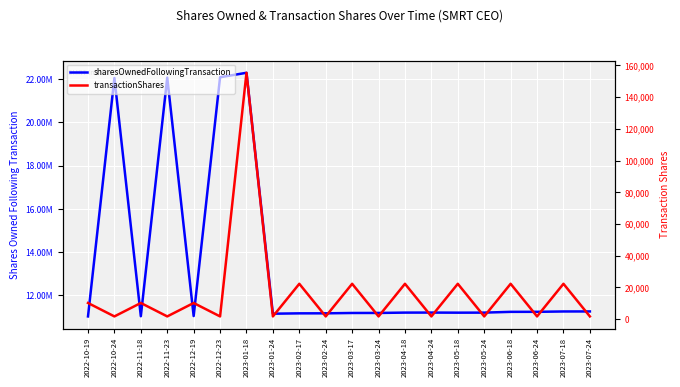

What position from the left is 2023-03-24?

12